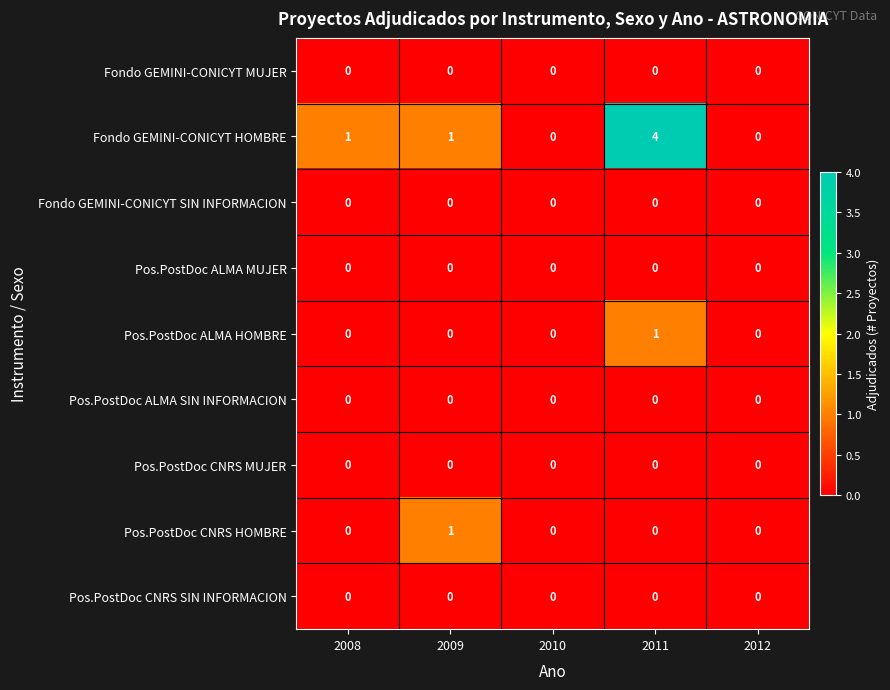

Which series has the largest total across all categories?

Fondo GEMINI-CONICYT HOMBRE